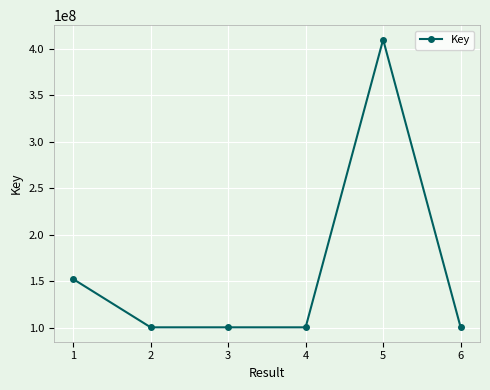

What is the smallest value displayed?

100421890